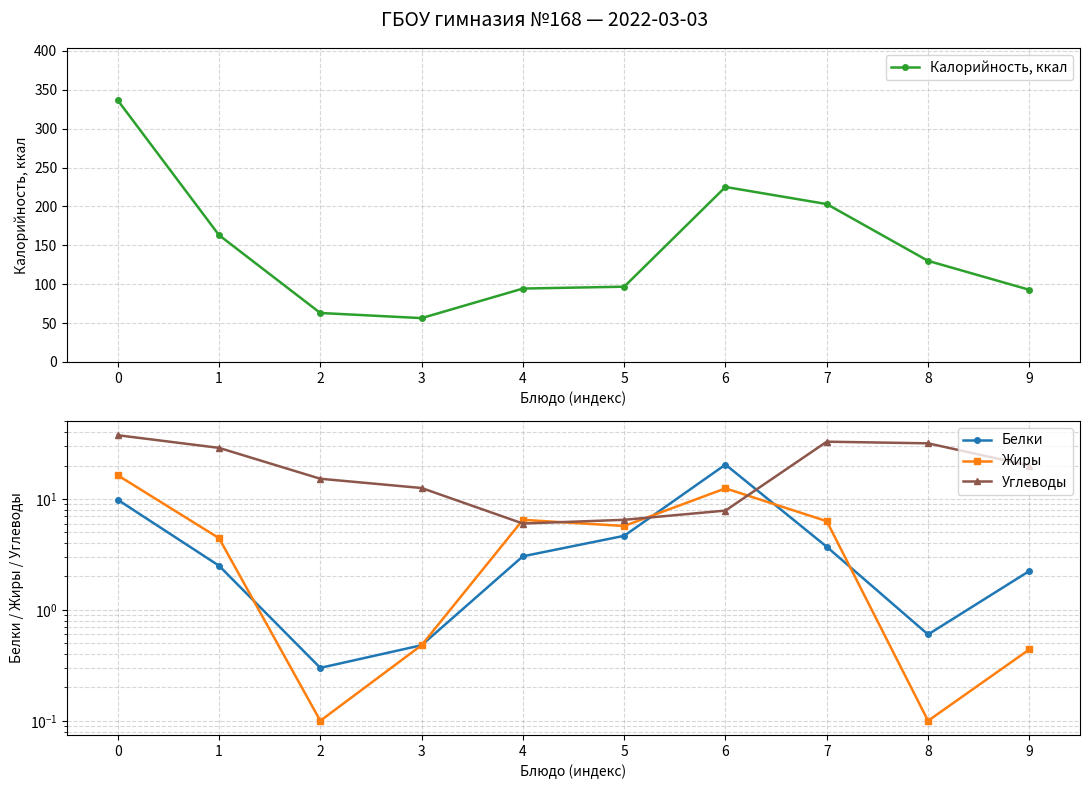

True or false: Калорийность, ккал and Углеводы intersect in this chart.

False